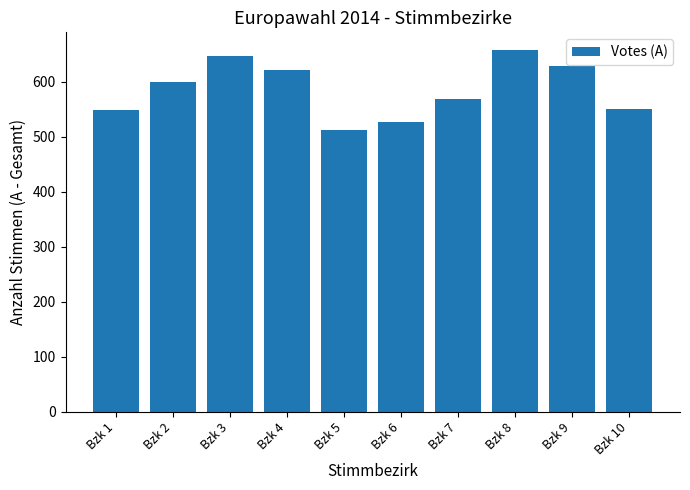

What is the smallest value displayed?

513